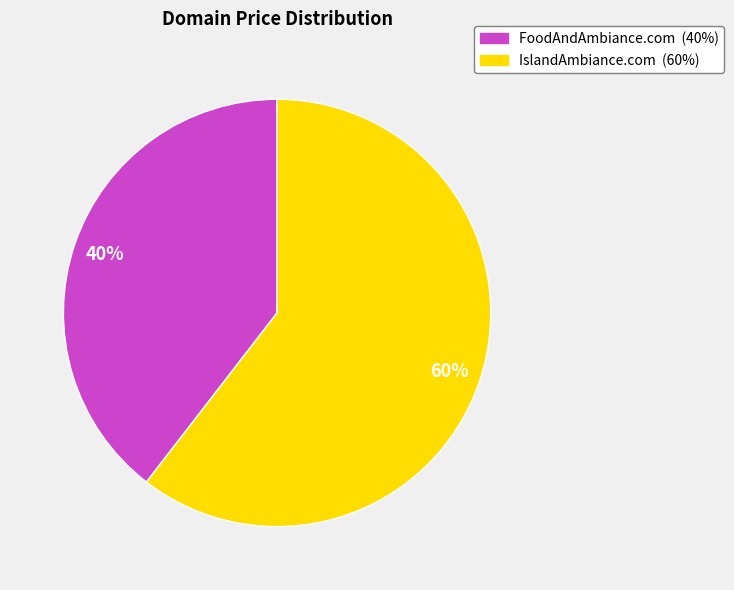

What is the majority slice?

IslandAmbiance.com